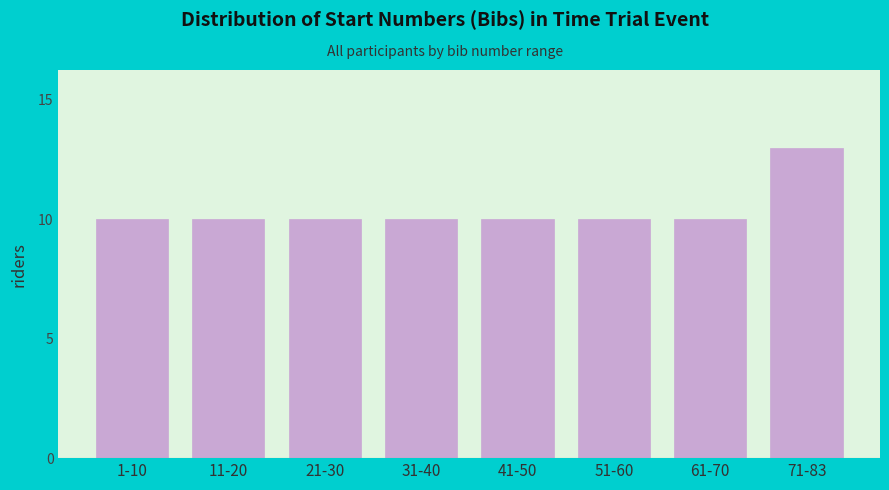

Reading right to left, transcribe all the data shown in this chart.

13	10	10	10	10	10	10	10